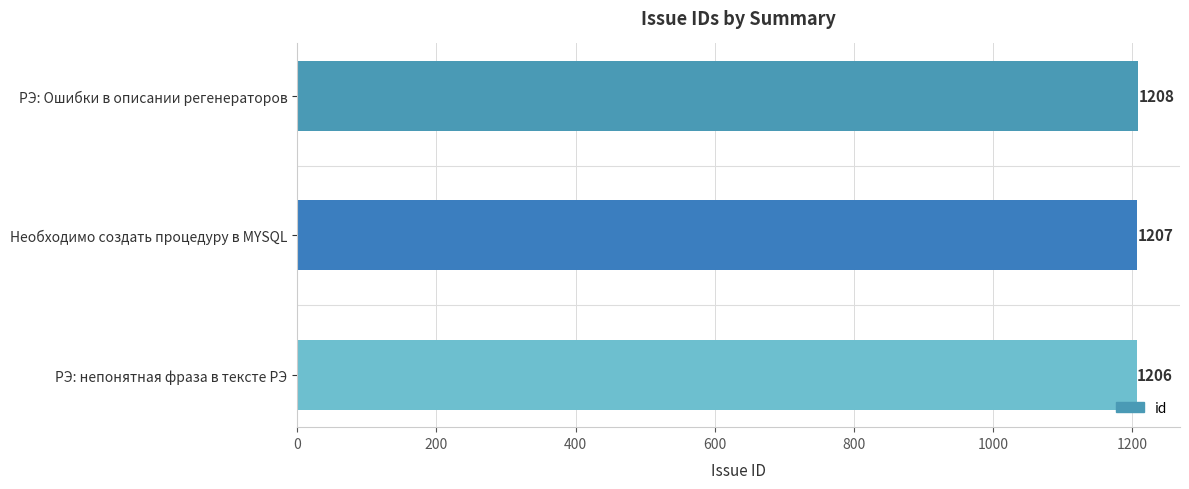

Are the bars grouped side by side (vs. stacked)?

No